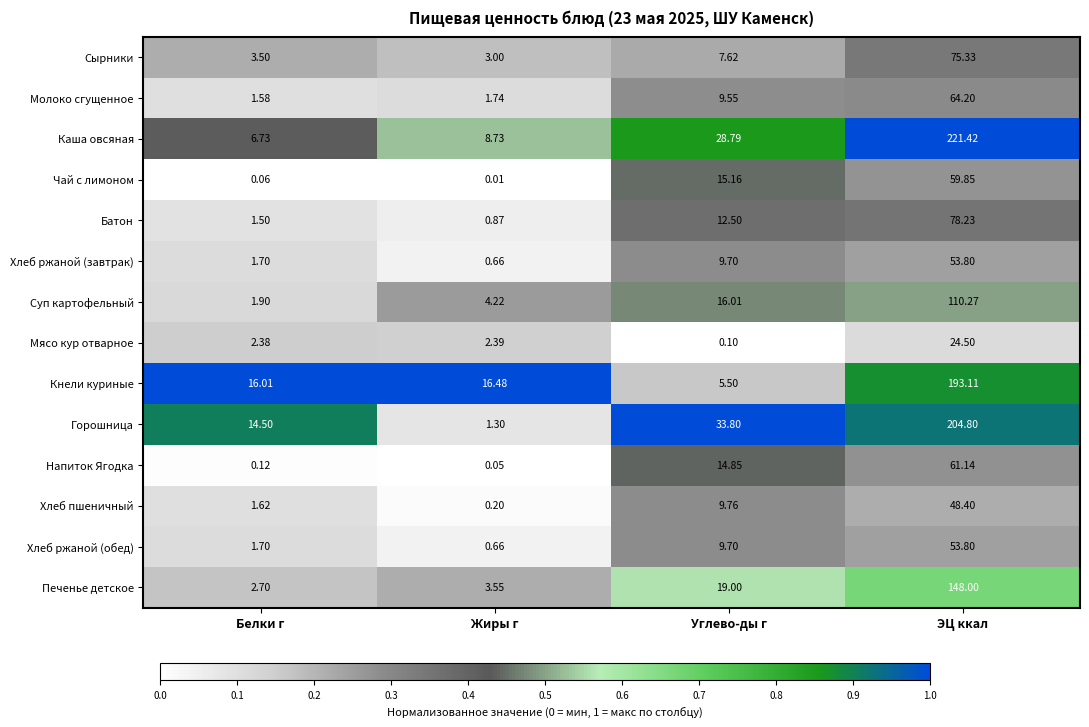

Which series has the largest total across all categories?

Каша овсяная